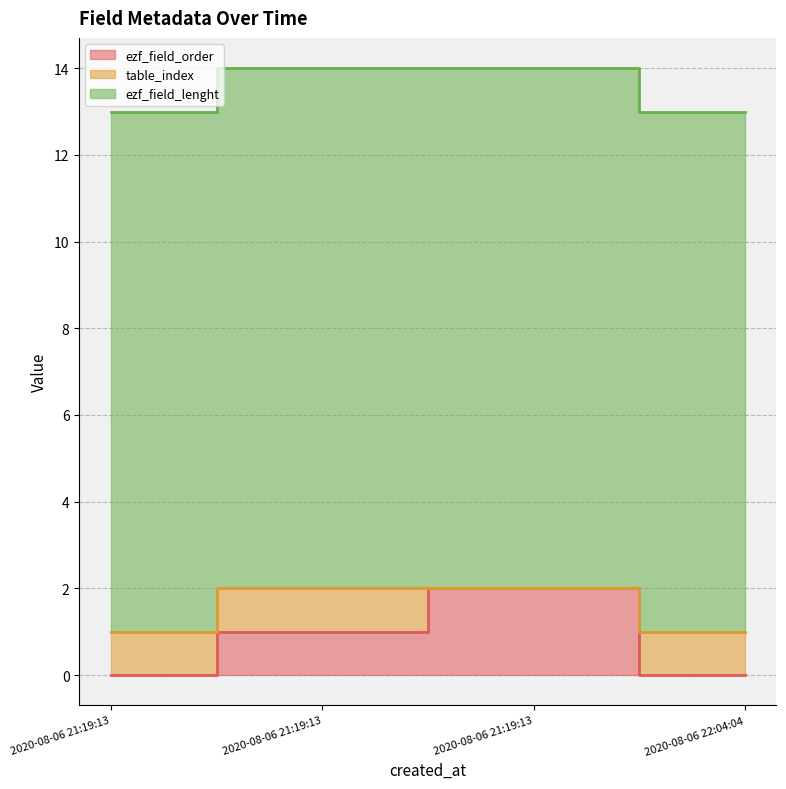

What is the label of the 4th point from the left?

2020-08-06 22:04:04